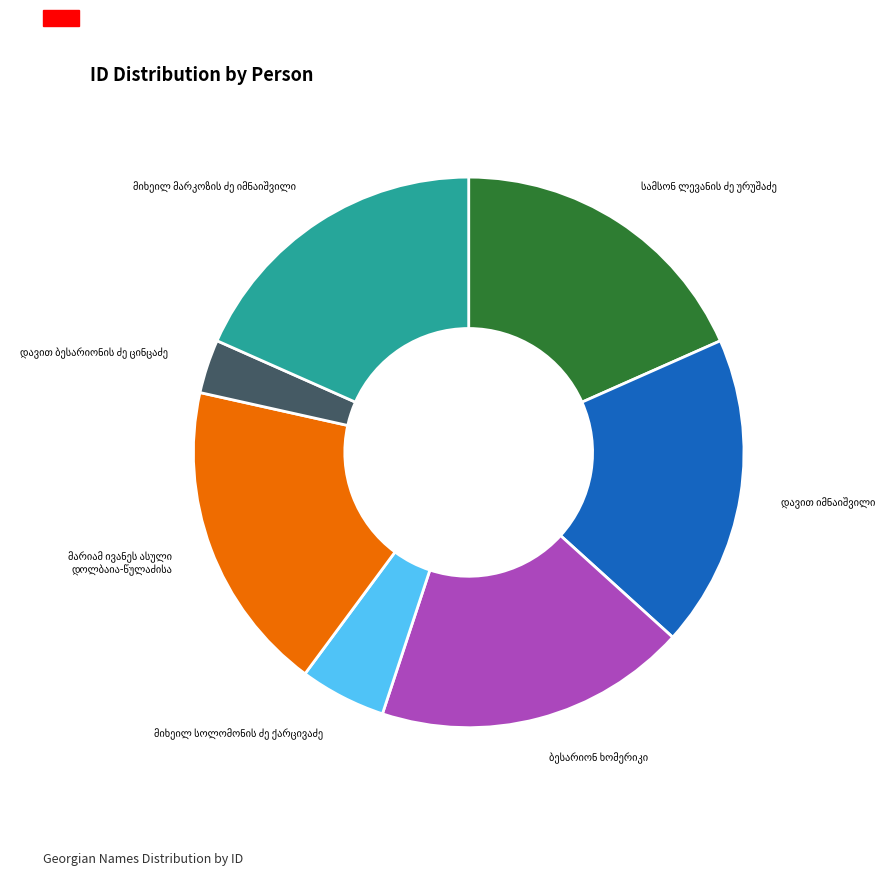

Is there any slice that represents more than half of the pie?

No